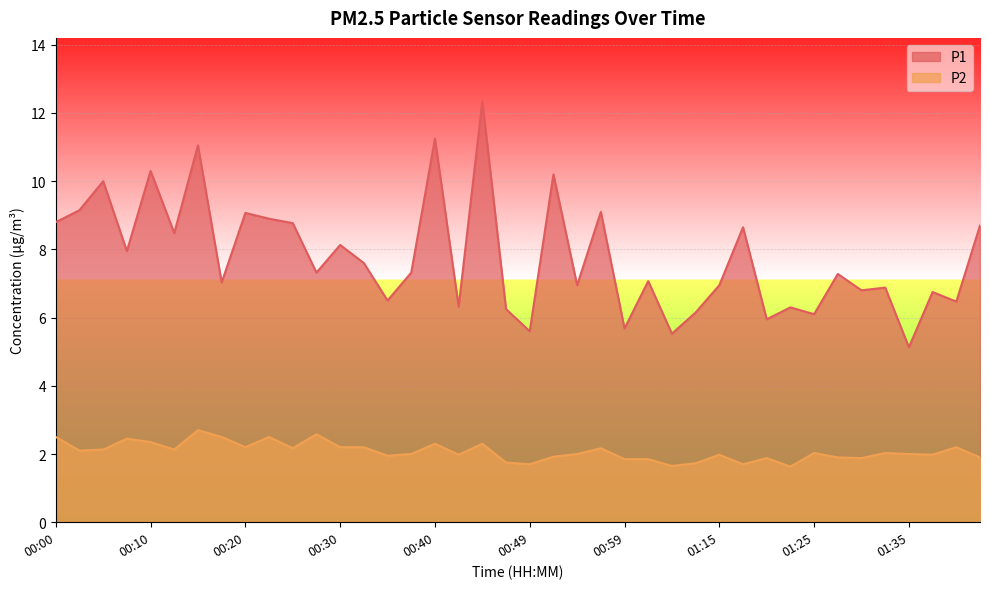

Read the P1 value at 00:08.

8.0